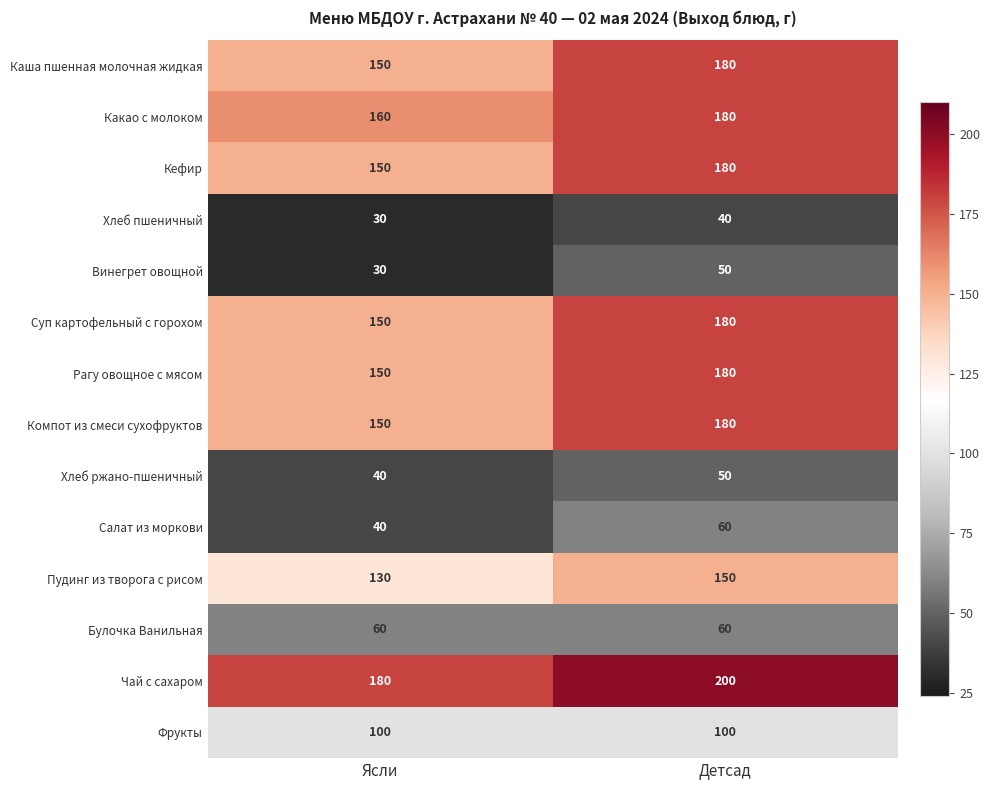

How many data points does each series have?

2